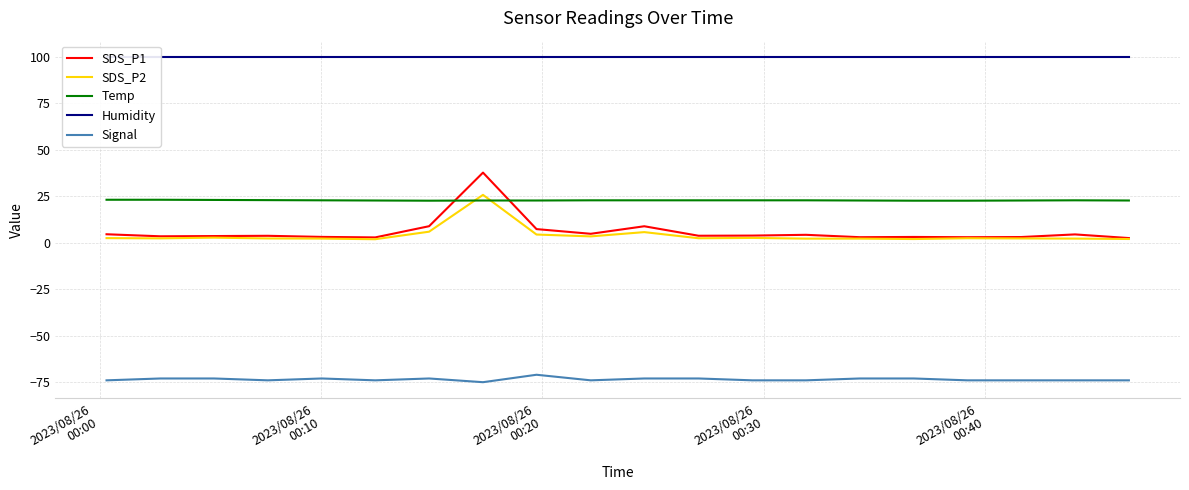

True or false: Signal and Temp intersect in this chart.

False